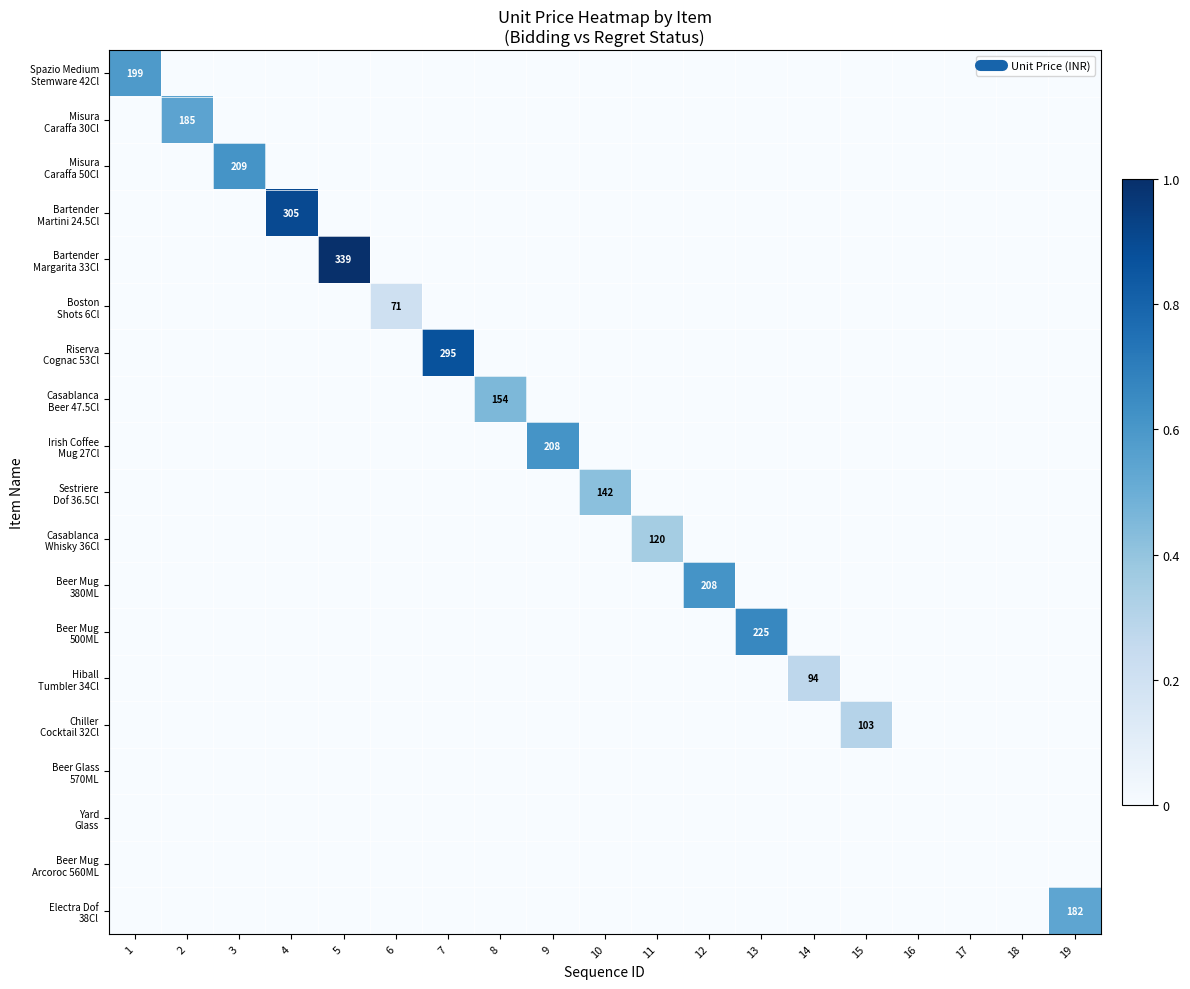

Is it true that Beer Mug 380ML equals 0.4 at 7?

False